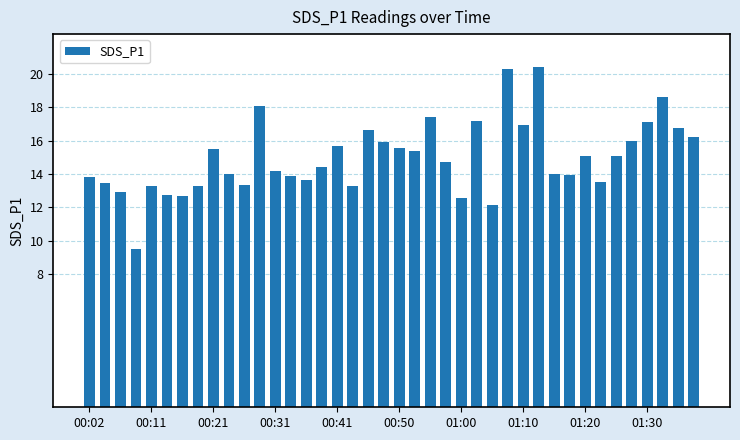

How many categories are shown in the chart?

40